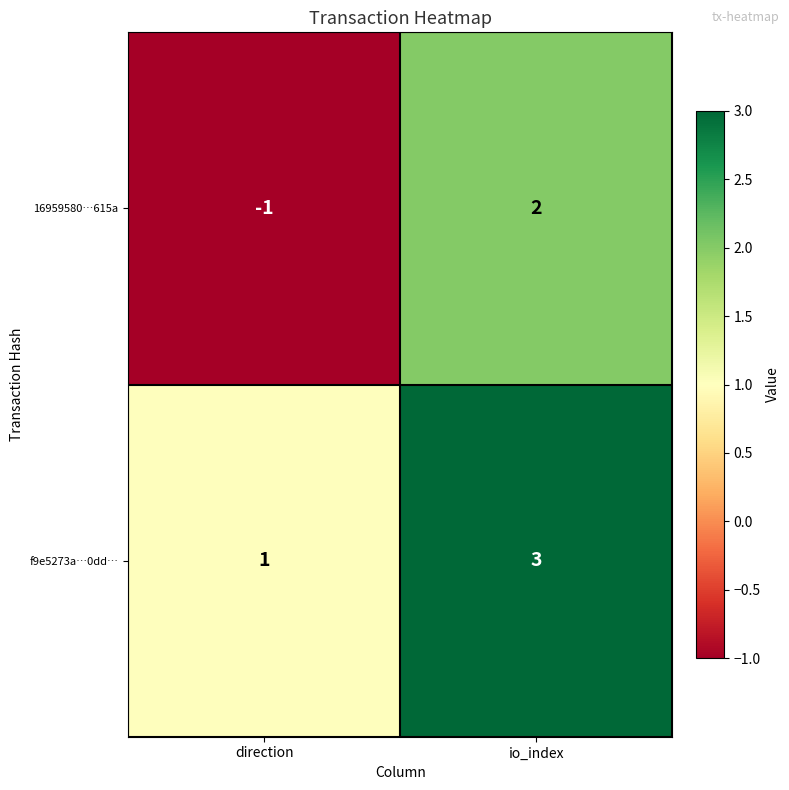

Which series has the largest total across all categories?

f9e5273a…0dd…